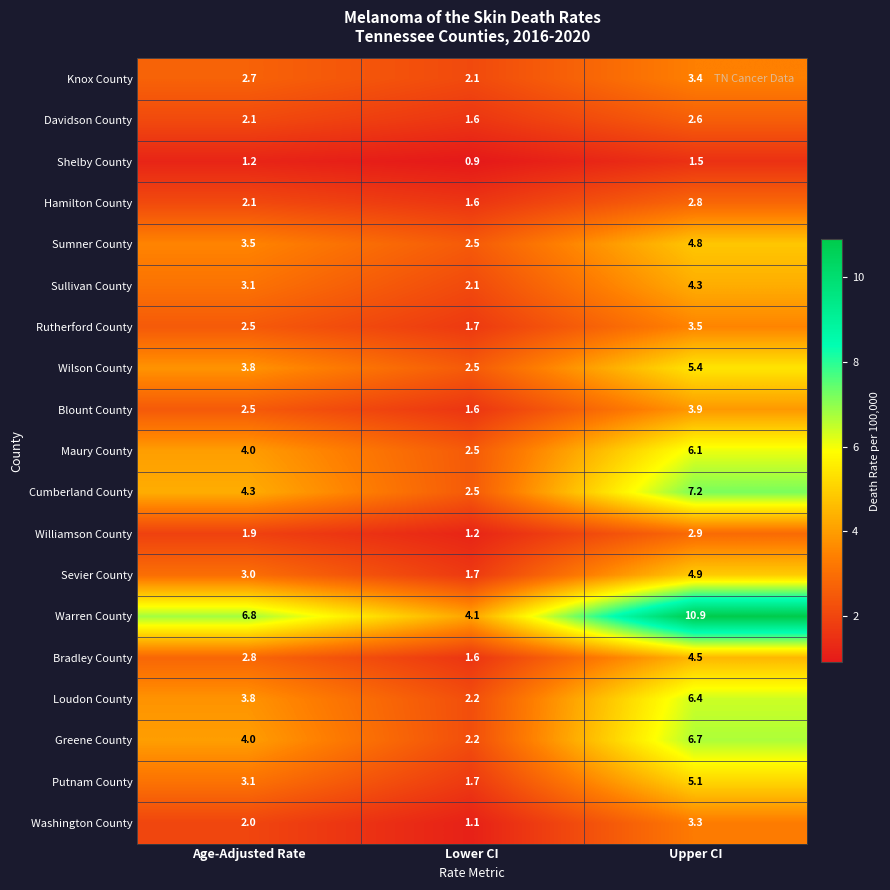

Which category has the highest value across all series?

Upper CI